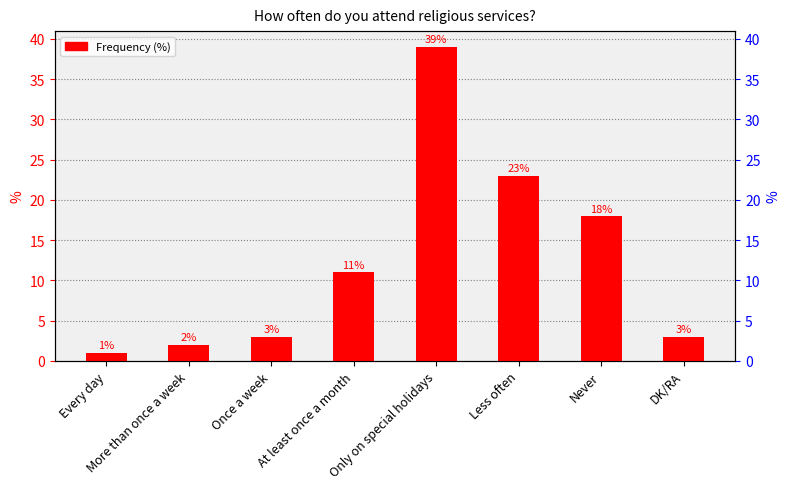

Between Once a week and Only on special holidays, which is larger?

Only on special holidays